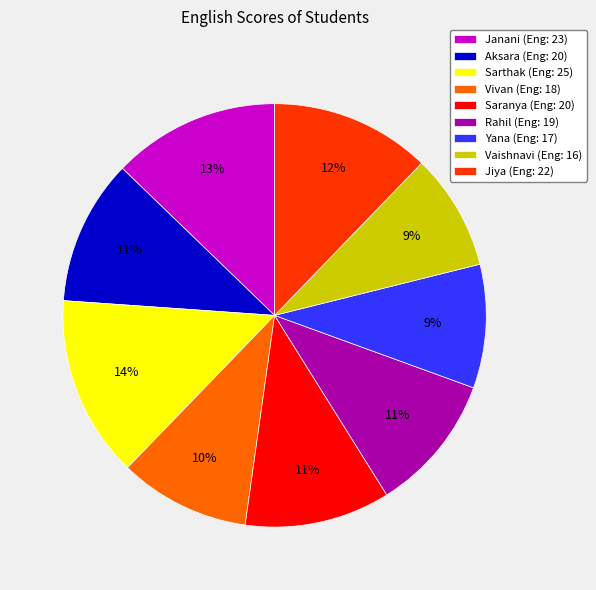

Do Yana and Jiya together represent more than half of the pie?

No